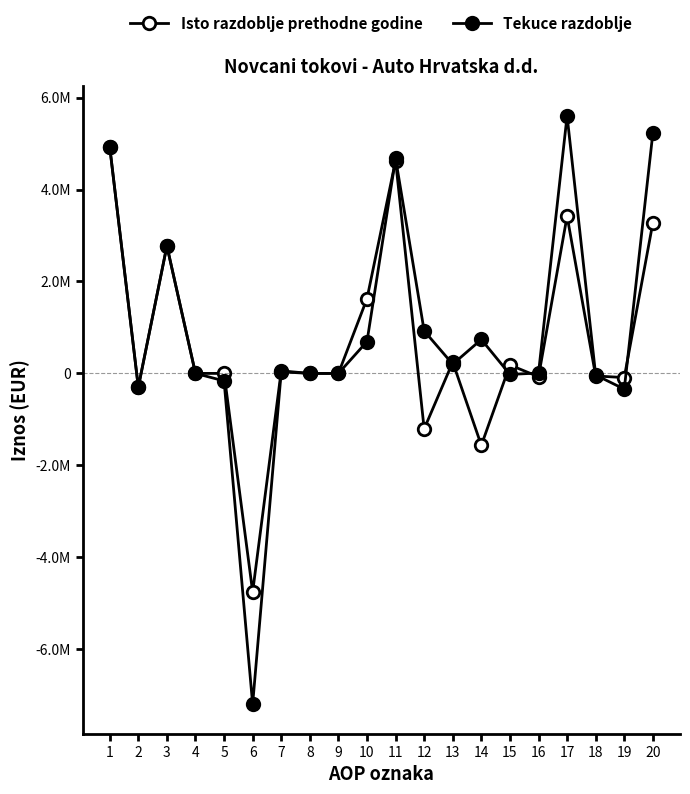

Which category has the highest value in the Tekuce razdoblje series?

17